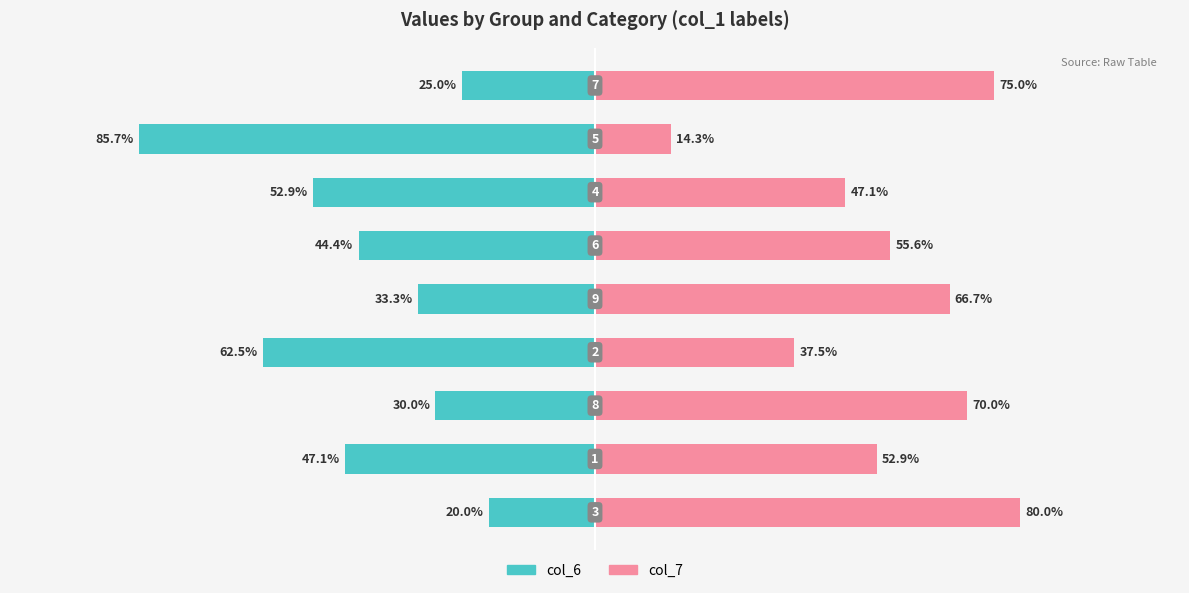

Is the value of col_6 at 8 greater than the value of col_7 at 2?

No